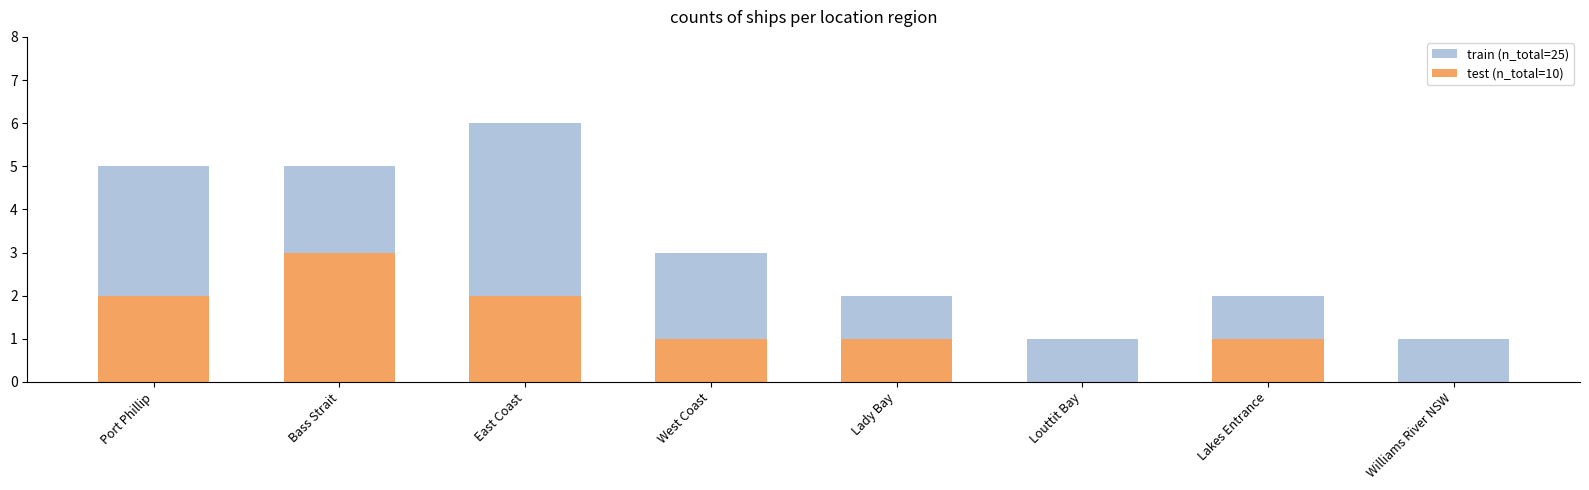

Reading right to left, extract all data points from this chart.

train (n_total=25): 1	2	1	2	3	6	5	5
test (n_total=10): 0	1	0	1	1	2	3	2